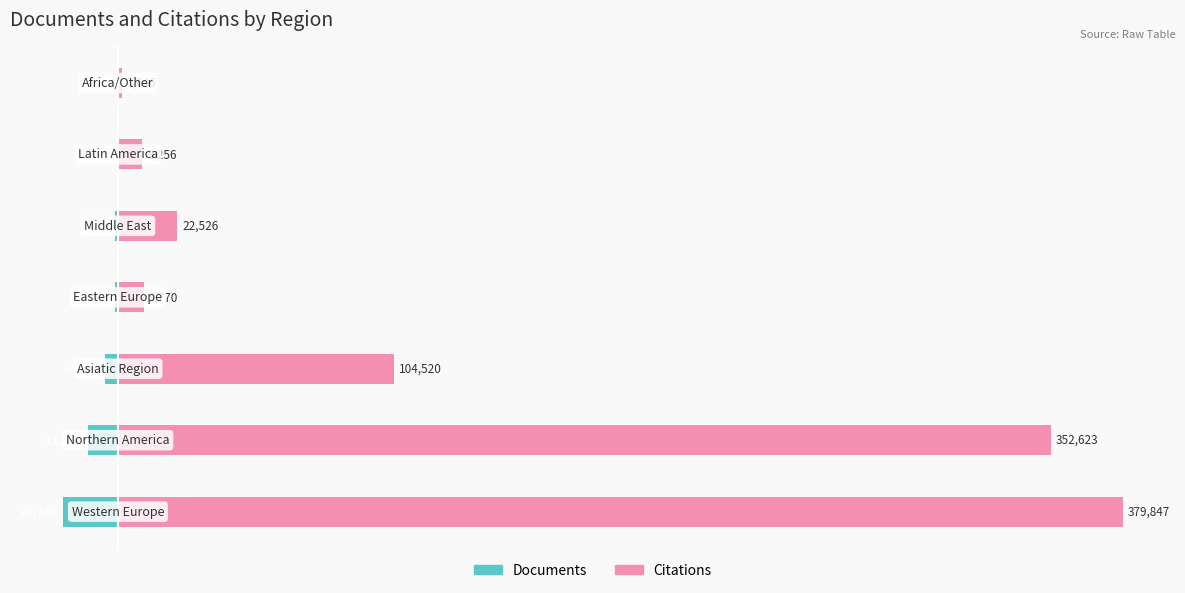

True or false: Documents has a value of -0.0 at 6.

False